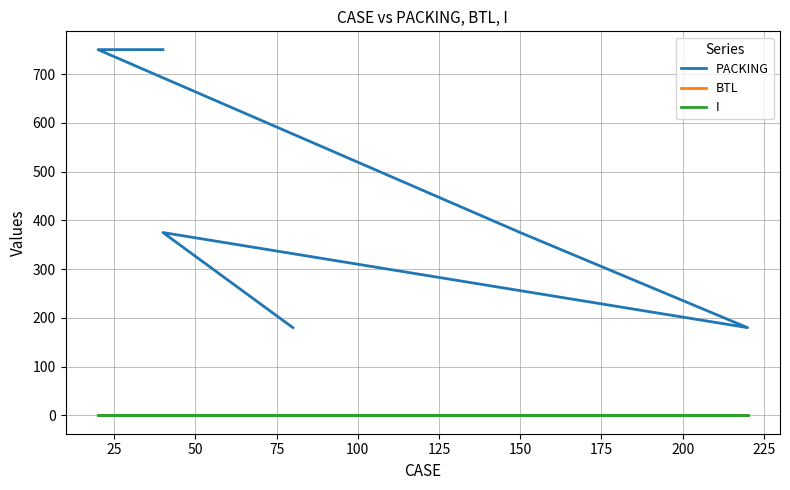

The I series shows 0 at 125. True or false?

True